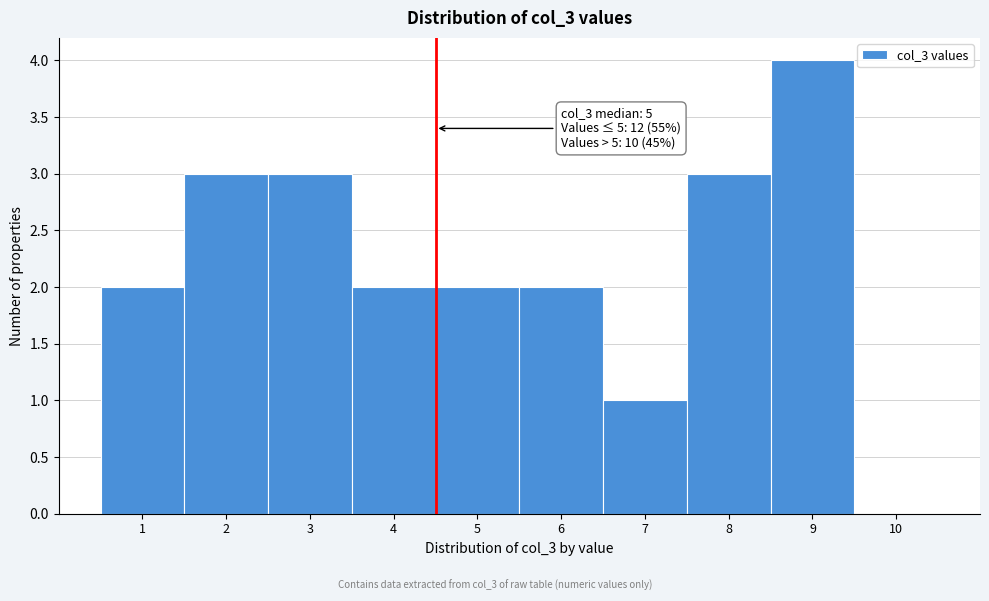

Reading right to left, transcribe all the data shown in this chart.

10=0	9=4	8=3	7=1	6=2	5=2	4=2	3=3	2=3	1=2